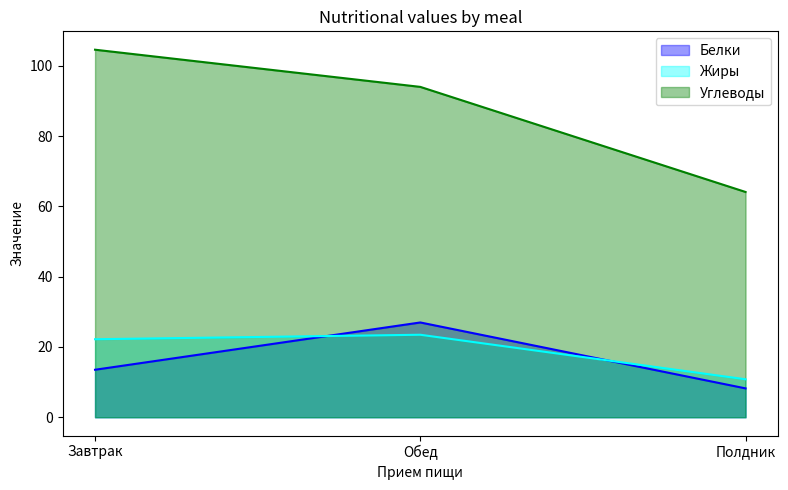

What is the label of the 2nd point from the right?

Обед